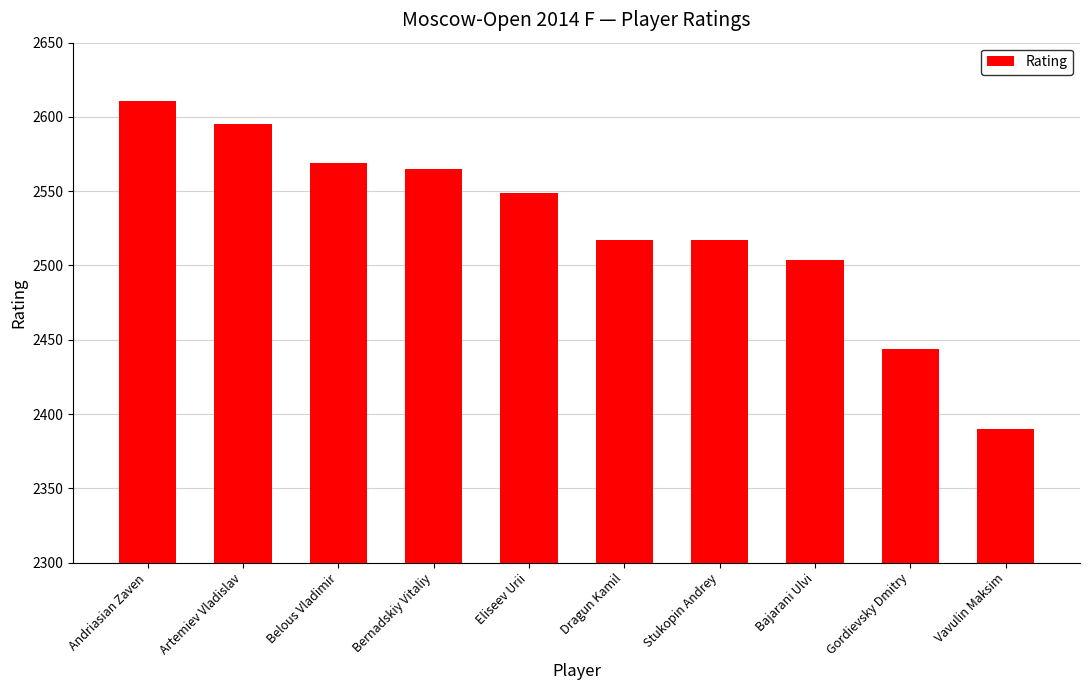

What is the label of the 6th bar from the right?

Eliseev Urii